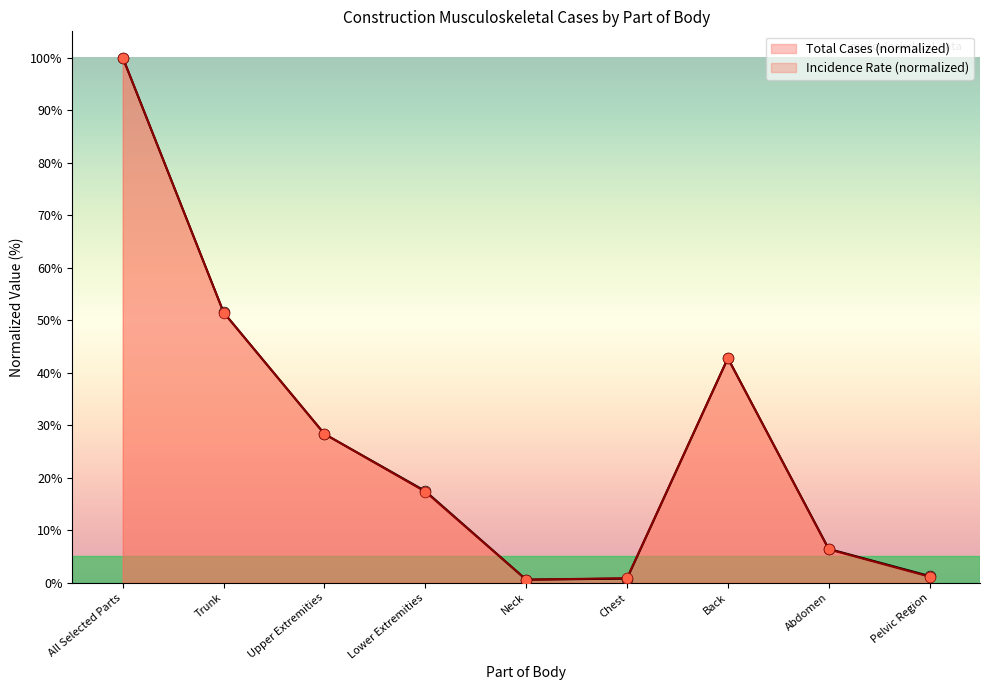

What are all the series names shown in the legend?

Total Cases (normalized), Incidence Rate (normalized)